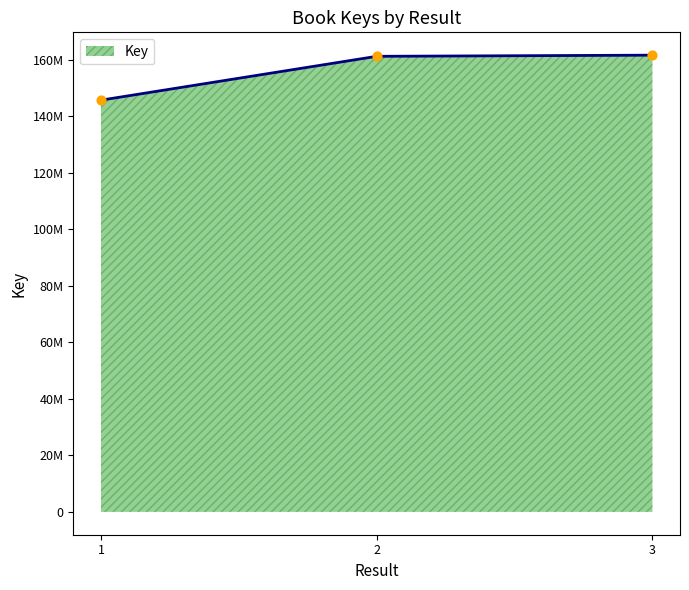

Is this an area chart (filled region under the line)?

Yes